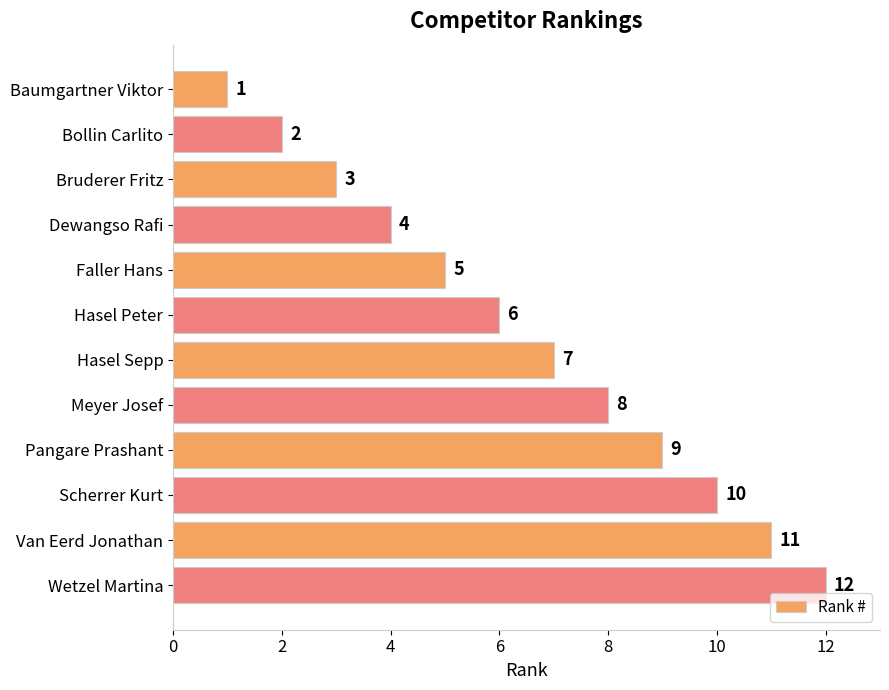

What is the label of the 5th bar from the bottom?

Meyer Josef